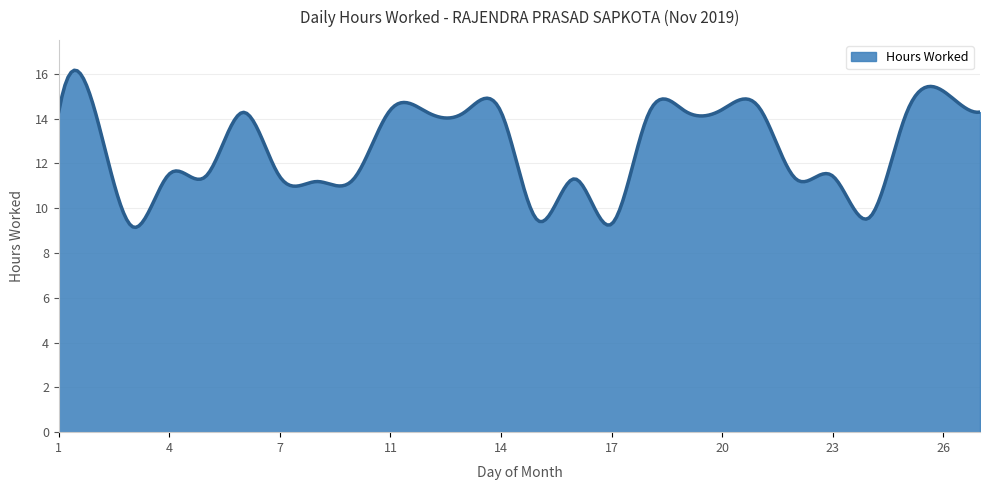

What is the smallest value displayed?

9.1